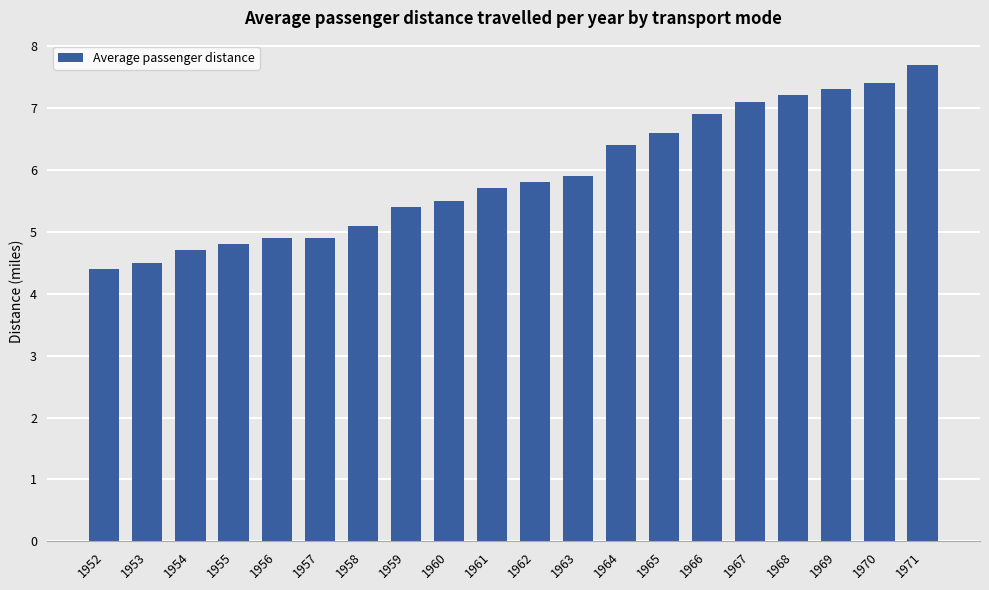

What is the sum of the values at 1961 and 1964?

12.1